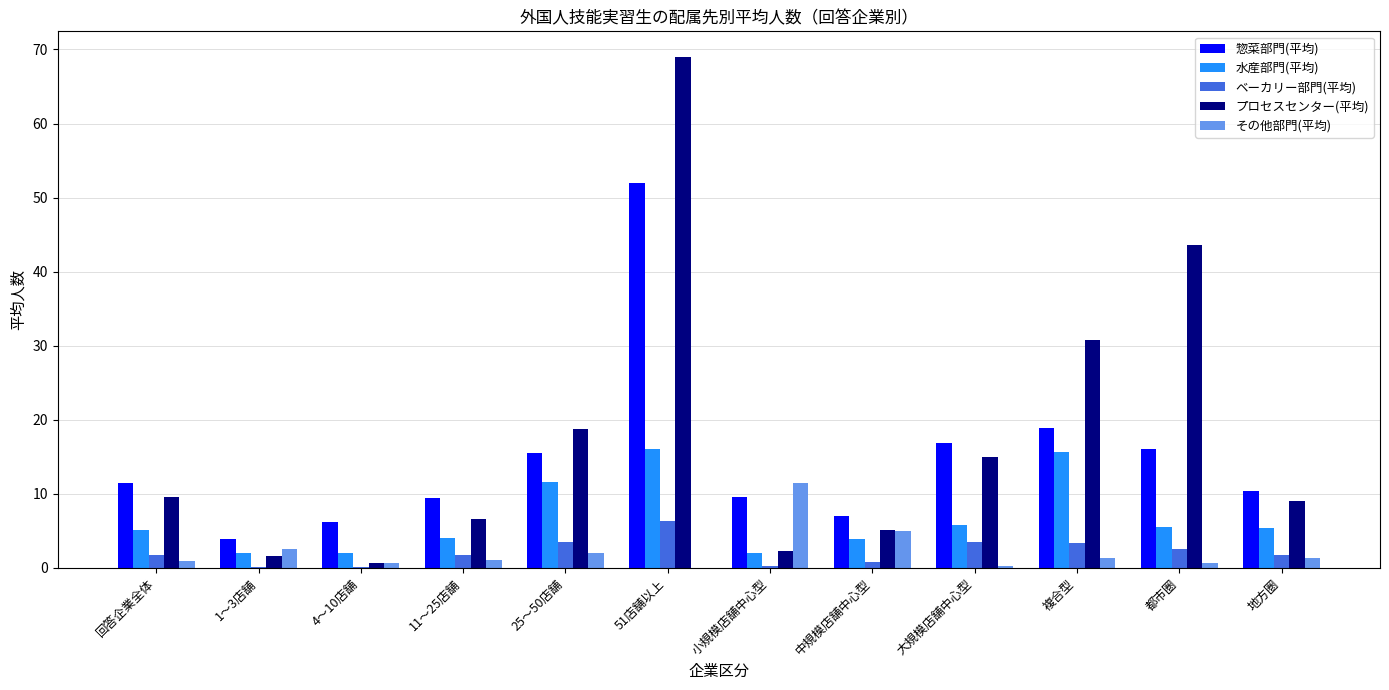

Which label corresponds to the largest value in the chart?

51店舗以上